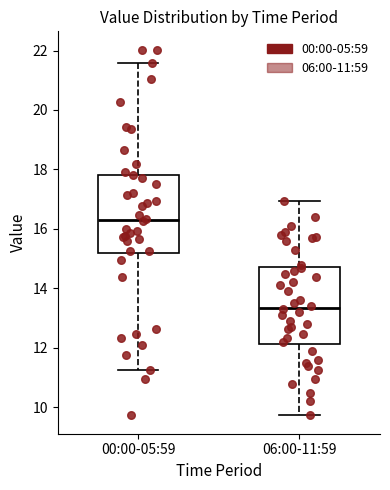

Reading left to right, read every box against the y-axis: the position of its median line, the range the box covers, and the ends of its whiskers. The values are not printed on the chart, so give them approximately, as read against the axis.

00:00-05:59: median 16.4, box 15.2 to 17.8, whiskers 11.2 to 21.6
06:00-11:59: median 13.4, box 12.2 to 14.8, whiskers 9.8 to 17.0